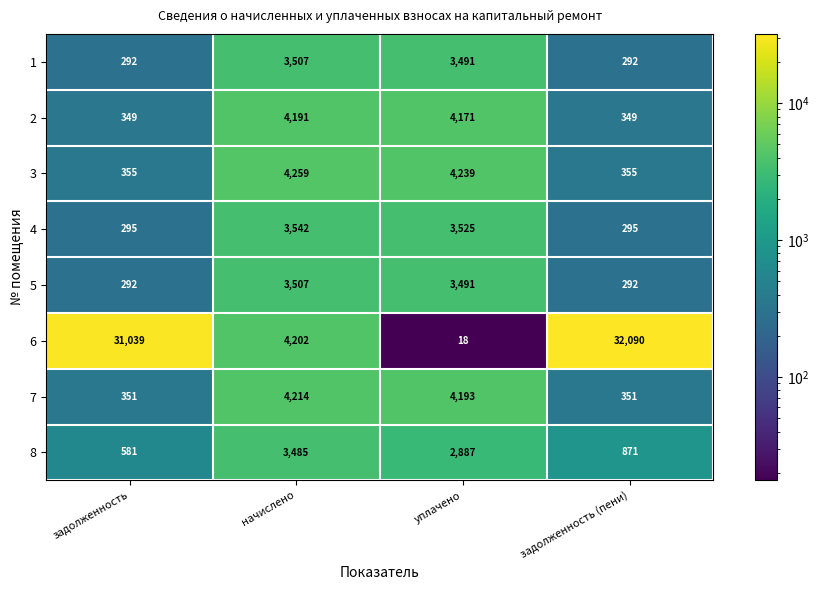

At which category is the sum across all series the highest?

задолженность (пени)